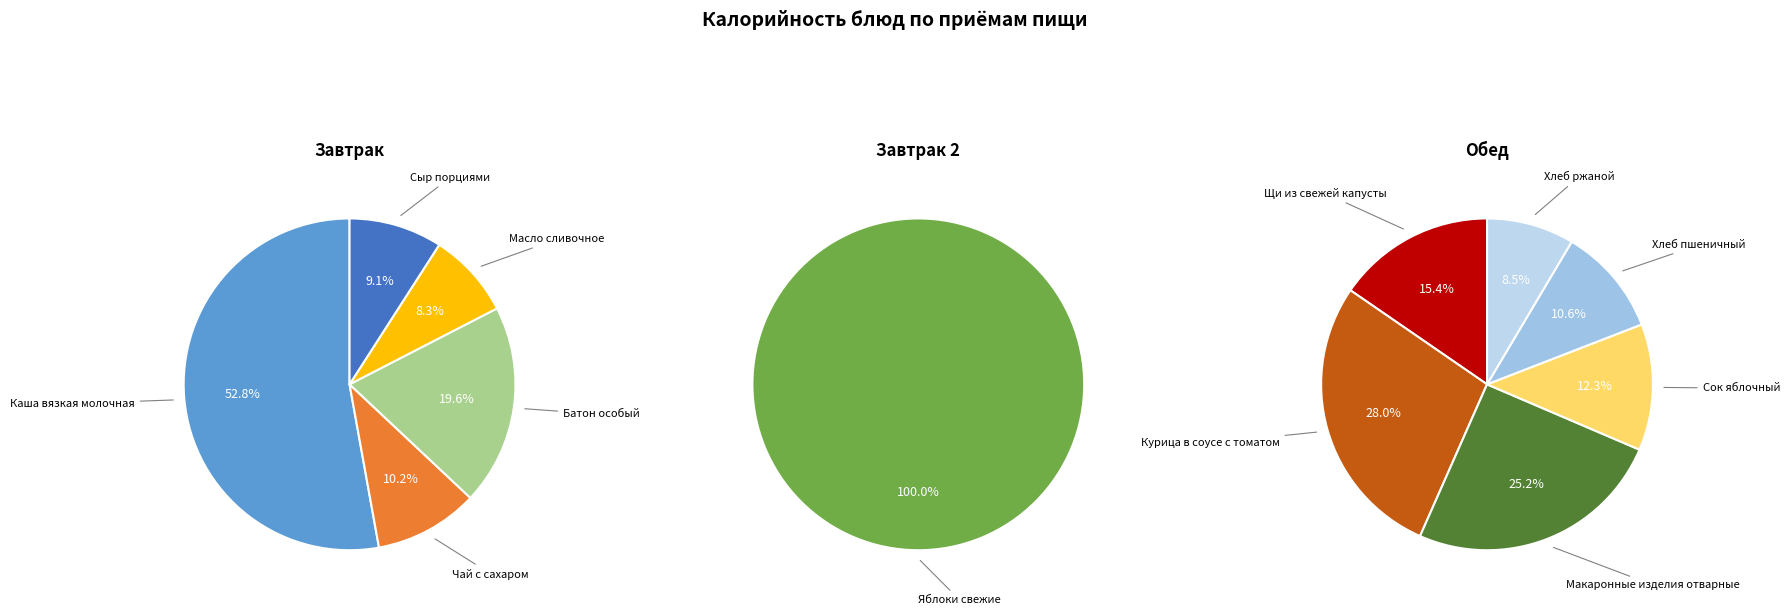

How many slices are in this pie chart?

5